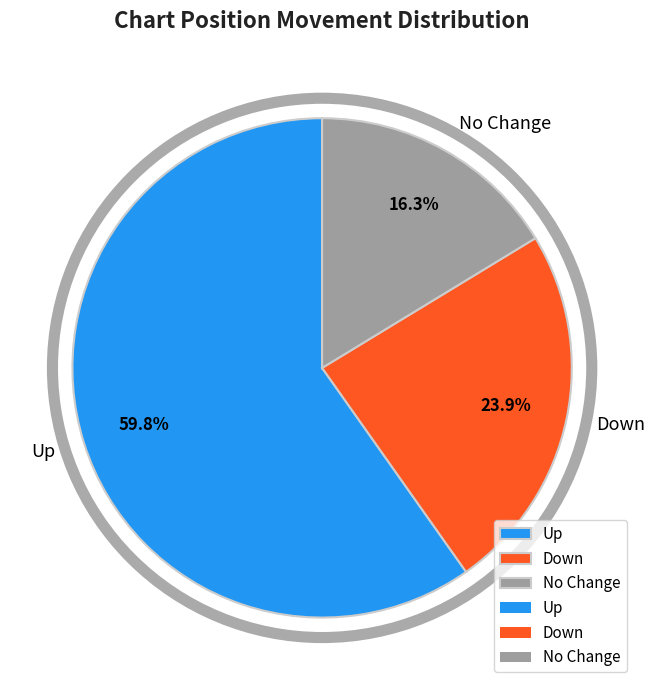

Is the sum of No Change and Down greater than half?

No